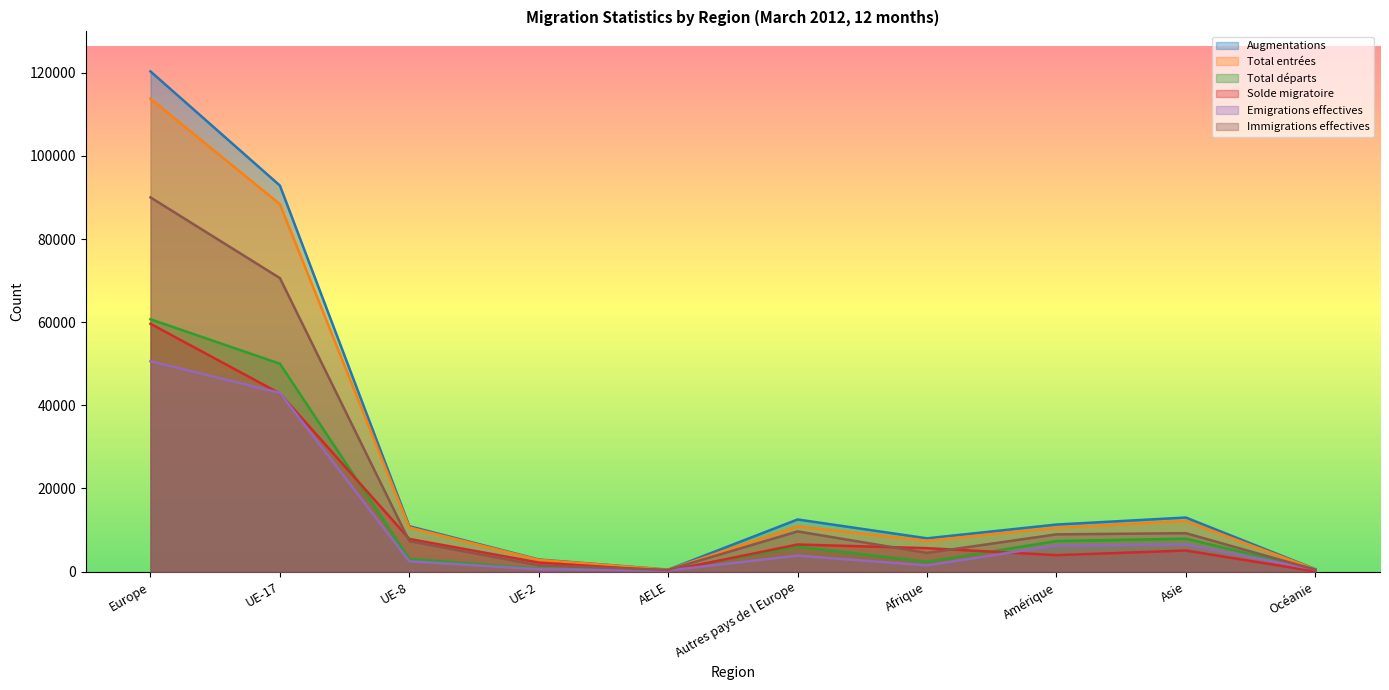

Which series has the largest range (max minus min)?

Augmentations